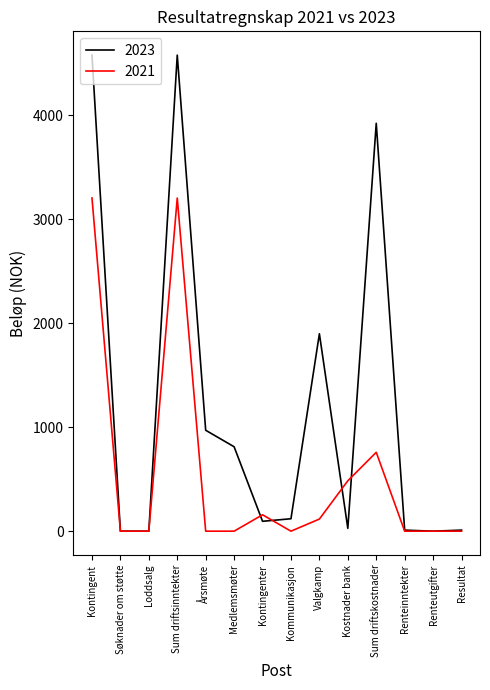

Is it true that 2021 equals 0.0 at Renteinntekter?

True